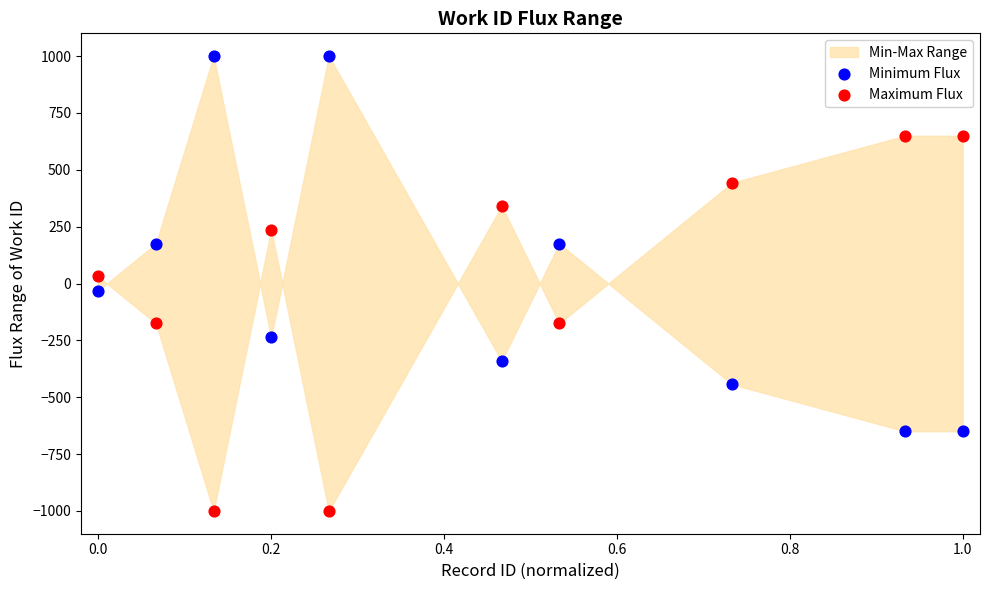

Which series contains the highest Y value?

Minimum Flux